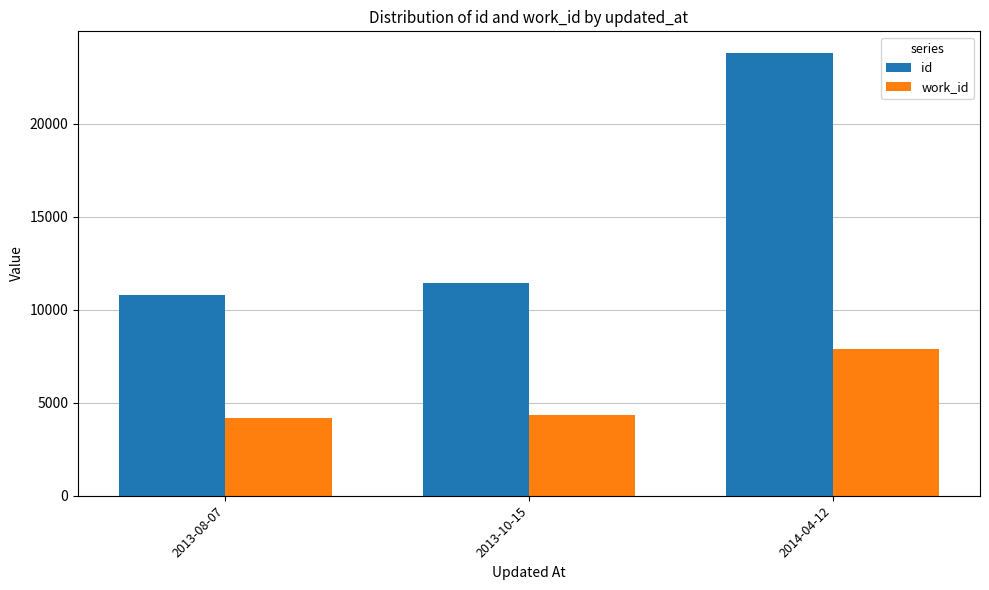

What are all the series names shown in the legend?

id, work_id